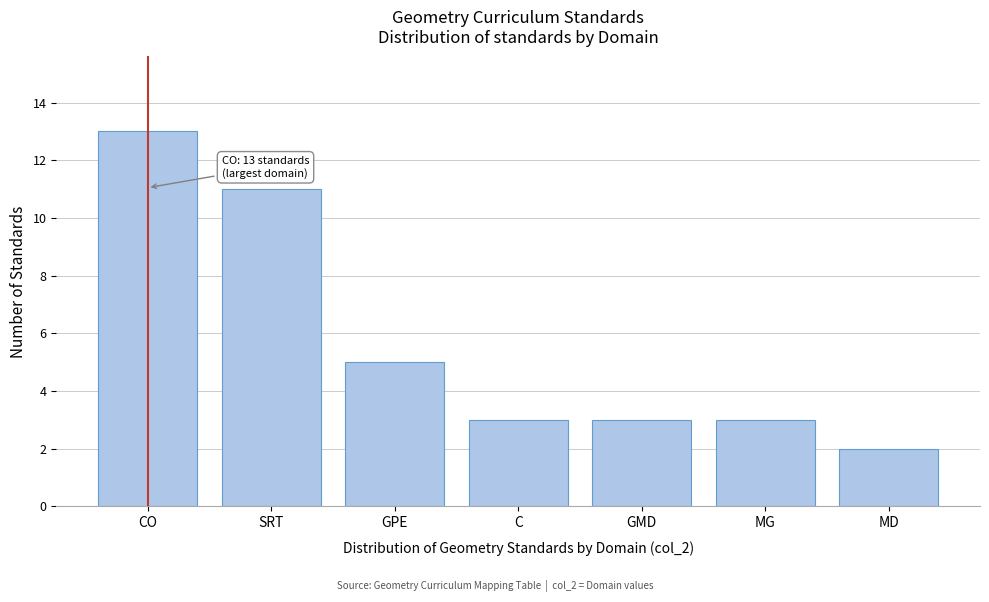

Reading left to right, transcribe all the data shown in this chart.

CO=13	SRT=11	GPE=5	C=3	GMD=3	MG=3	MD=2